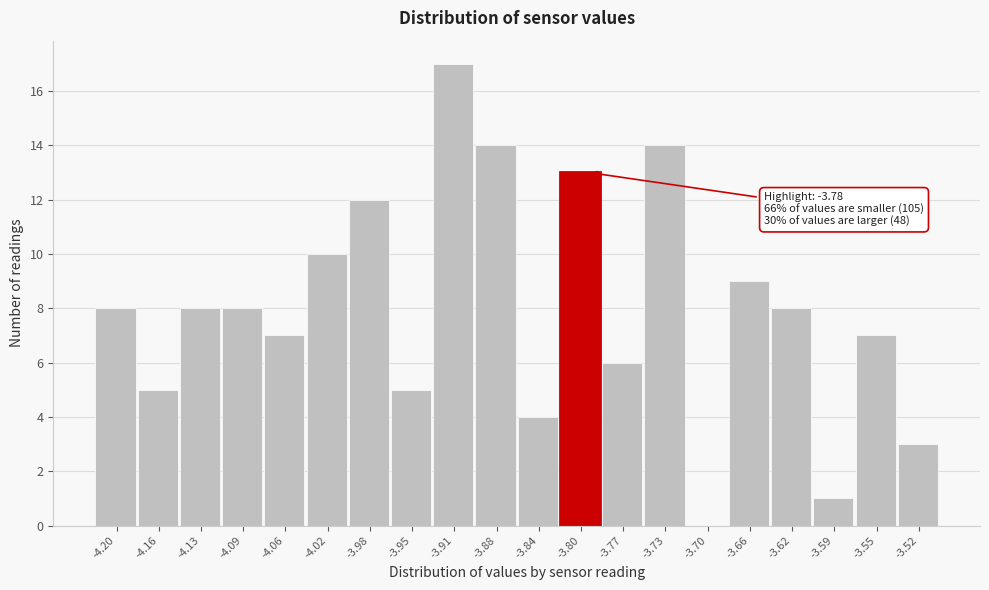

Reading left to right, list all the values displayed in this chart.

-4.20=8	-4.16=5	-4.13=8	-4.09=8	-4.06=7	-4.02=10	-3.98=12	-3.95=5	-3.91=17	-3.88=14	-3.84=4	-3.80=13	-3.77=6	-3.73=14	-3.70=0	-3.66=9	-3.62=8	-3.59=1	-3.55=7	-3.52=3